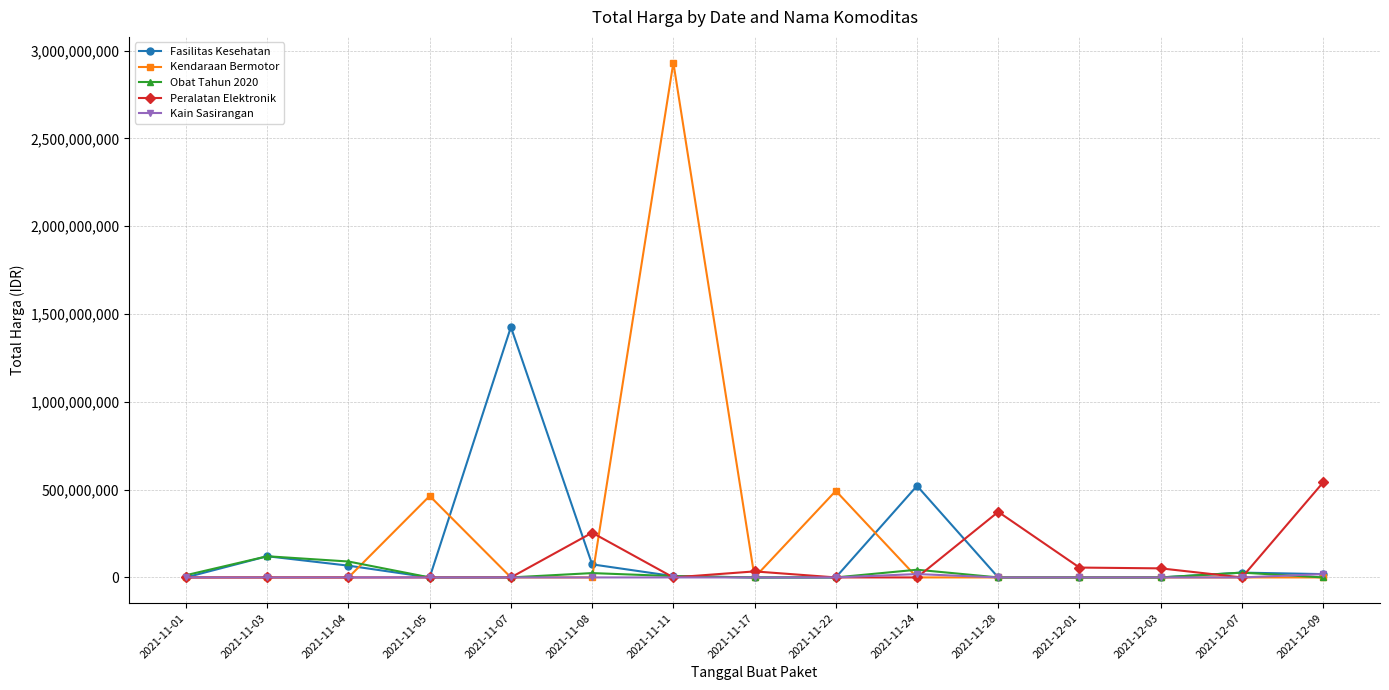

What is the highest value of the Kendaraan Bermotor series?

2931562000